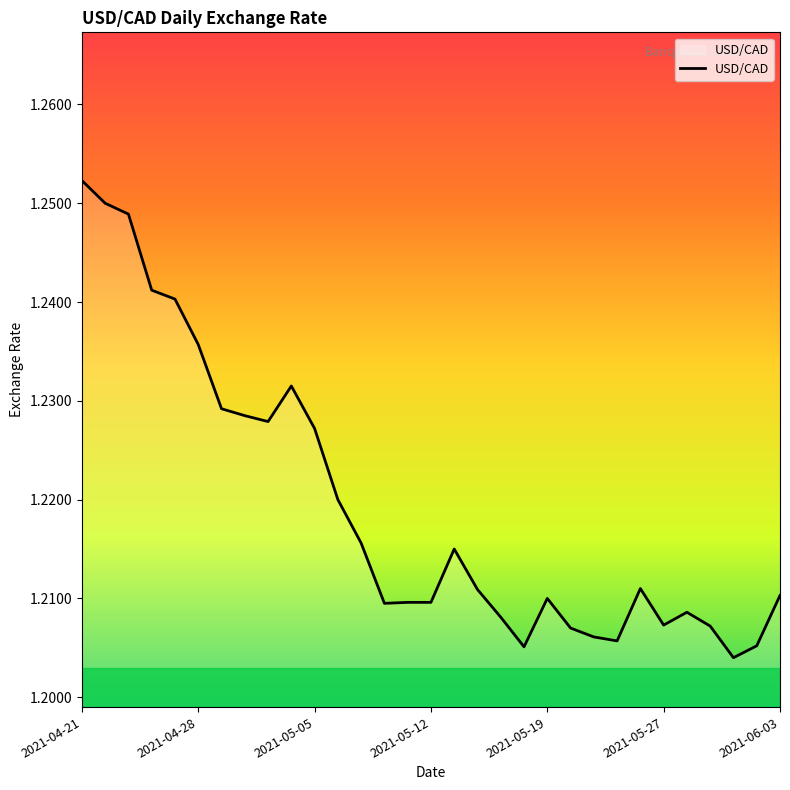

How many lines are shown in the chart?

1